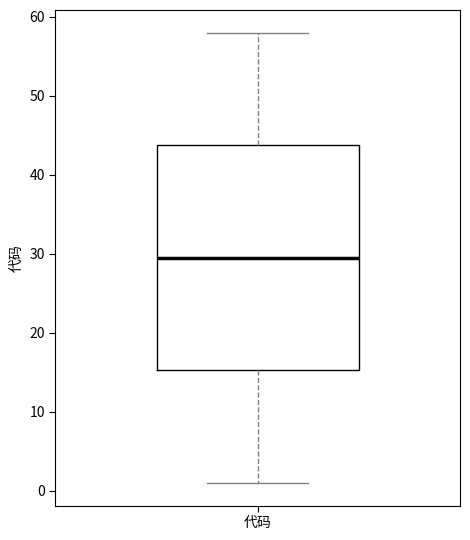

Transcribe this box plot: give where the median line is, the range the box spans, and where the two whiskers end, as read against the y-axis. The values are not printed on the chart, so give them approximately, as read against the axis.

median 30, box 15 to 44, whiskers 1 to 58